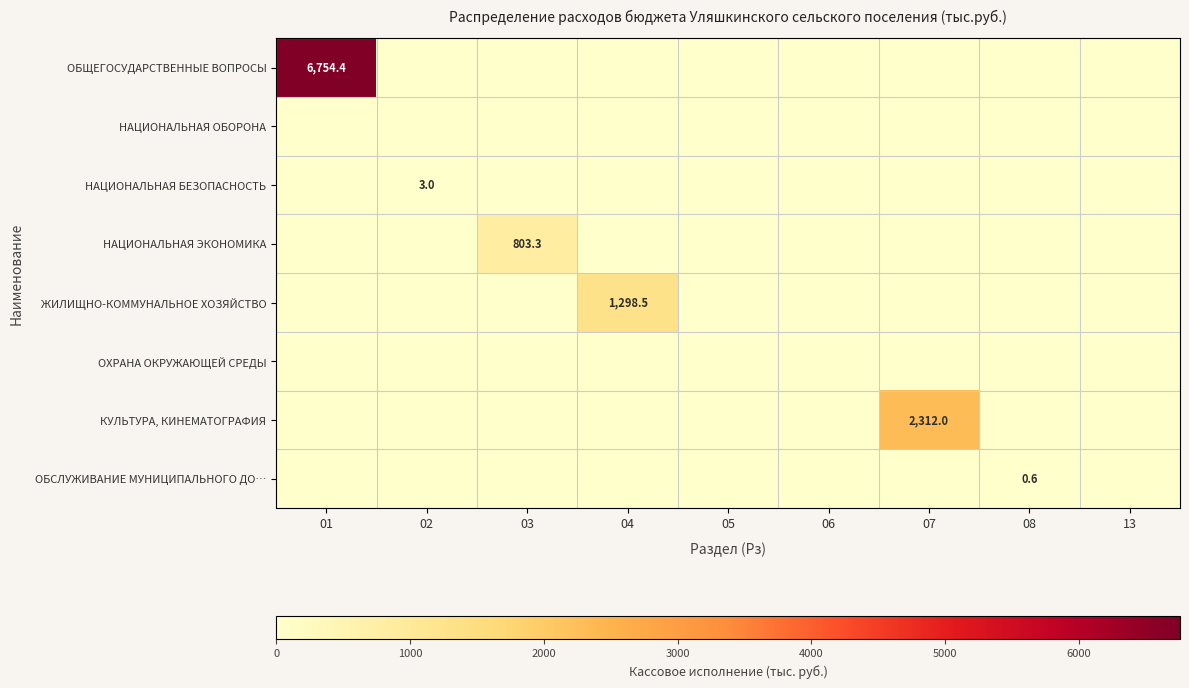

How many series are shown in this chart?

8